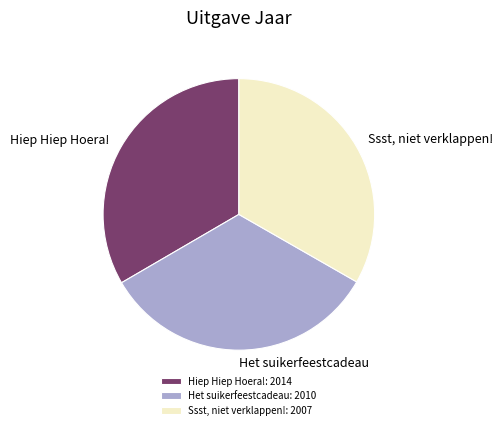

What is the ratio of the value at Ssst, niet verklappen!: 2007 to the value at Het suikerfeestcadeau: 2010?

1.0